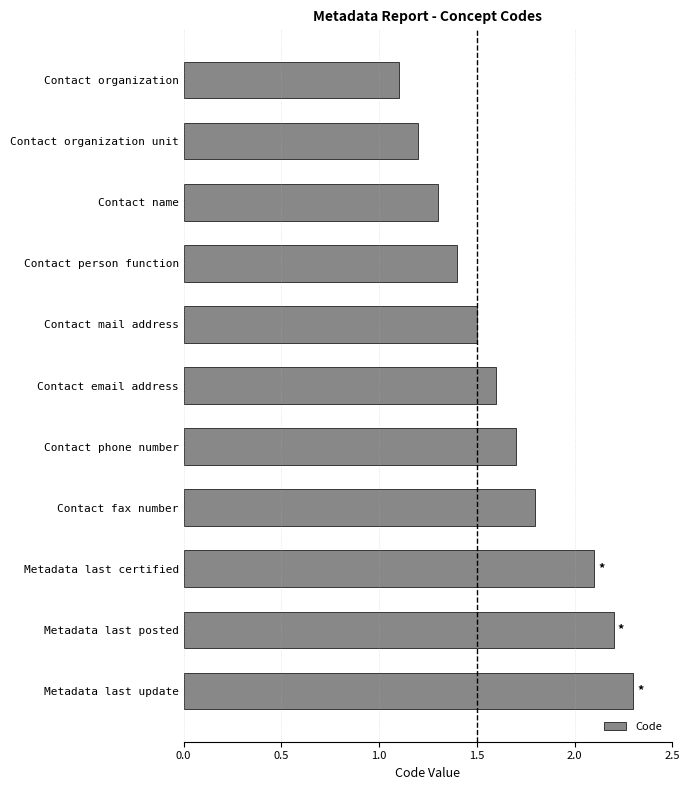

True or false: the data shows 1.2 at Contact organization unit.

True